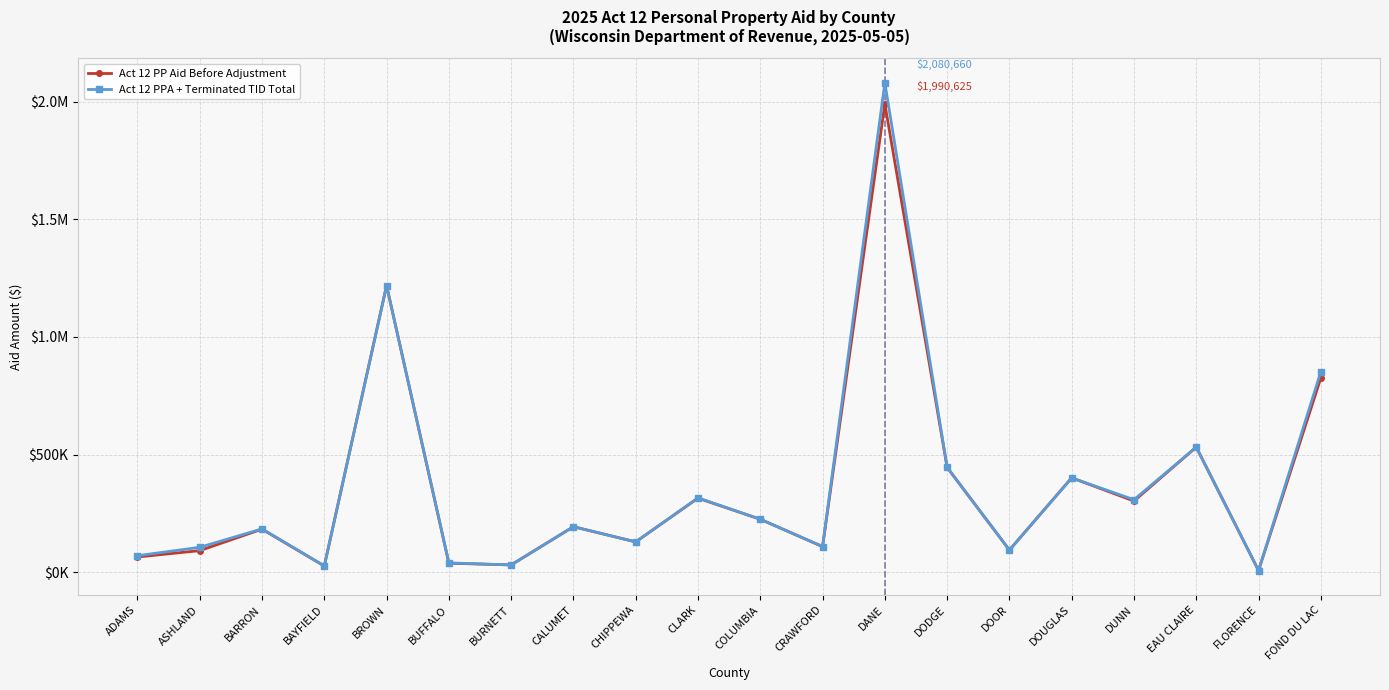

Which category has the highest value across all series?

DANE